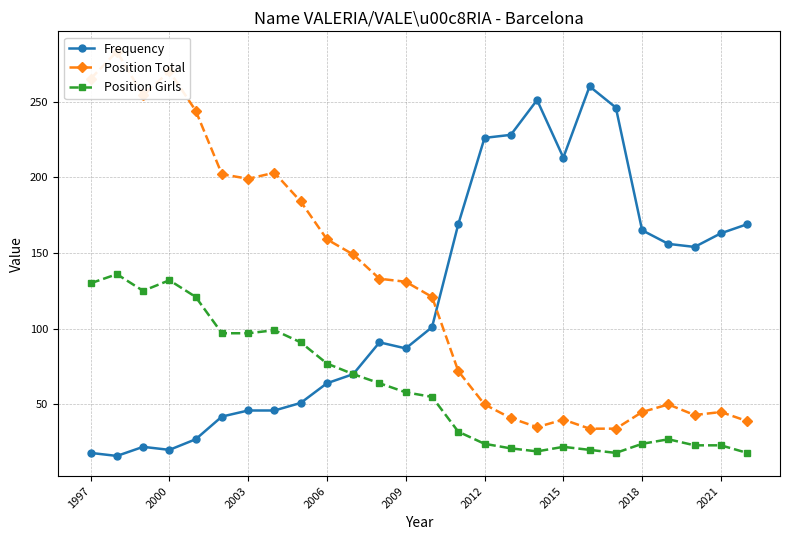

What is the minimum value for Position Girls?

18